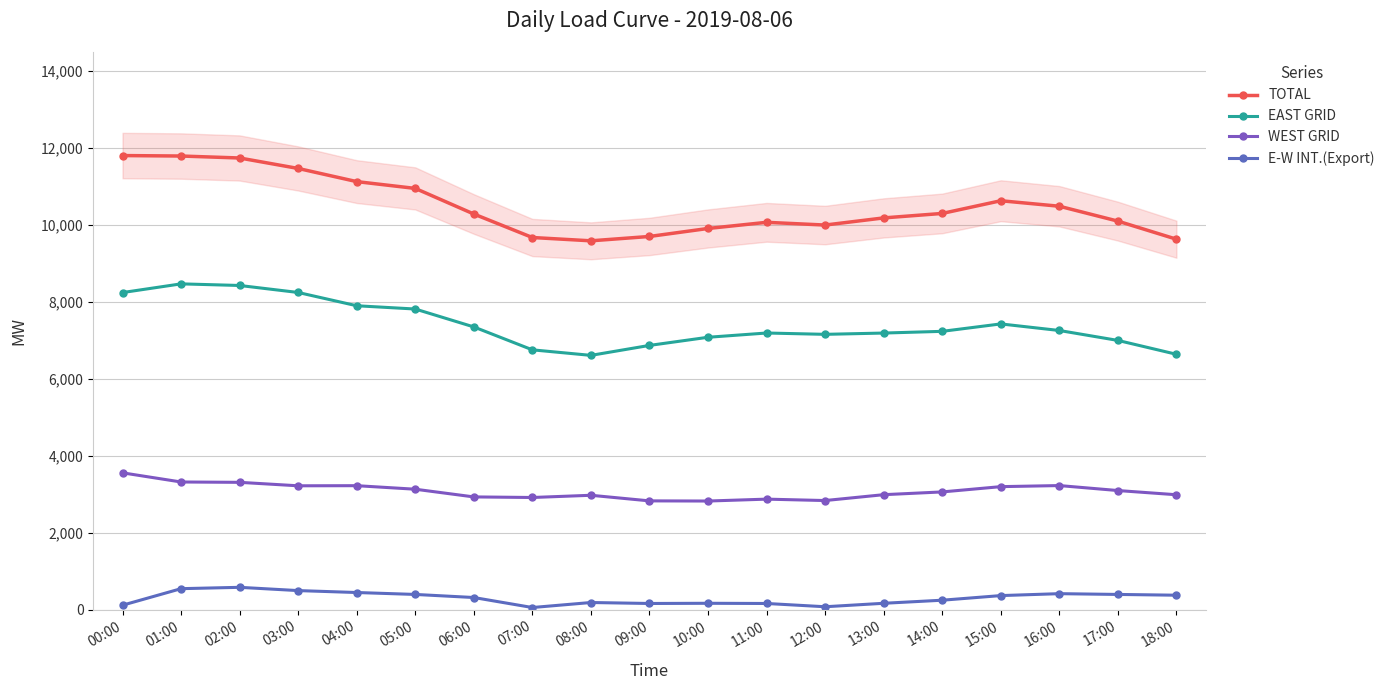

How many values in the WEST GRID series are below 3064?

9